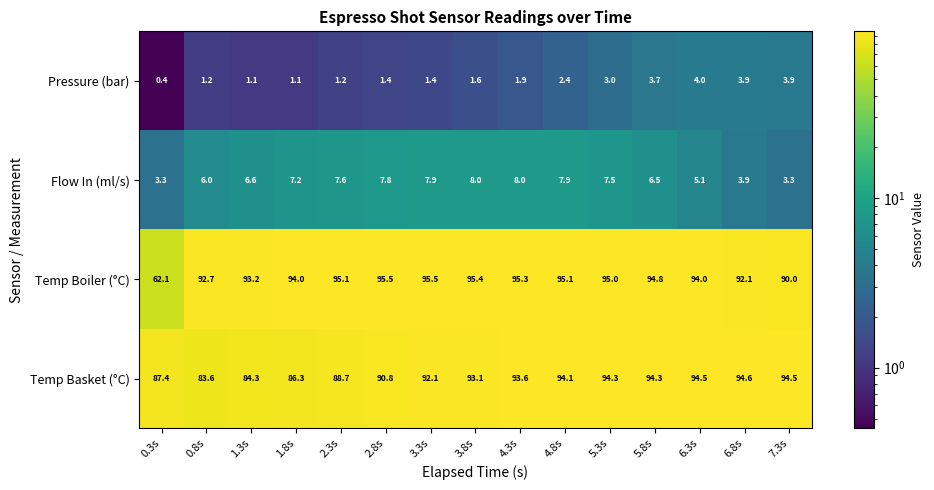

What is the difference between the maximum and minimum values in the Flow In (ml/s) series?

4.7